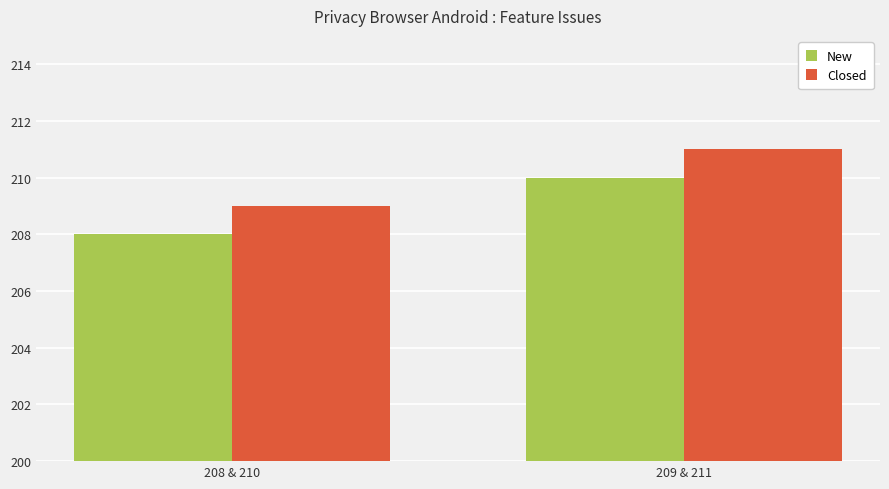

What is the minimum value for New?

208